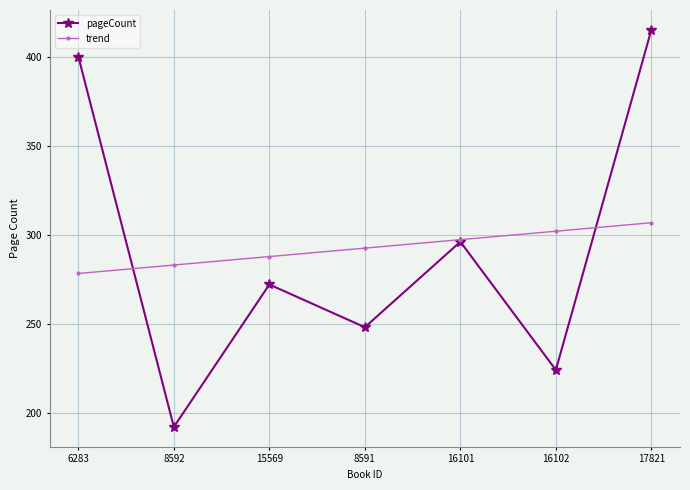

The trend series shows 513.5 at 8591. True or false?

False